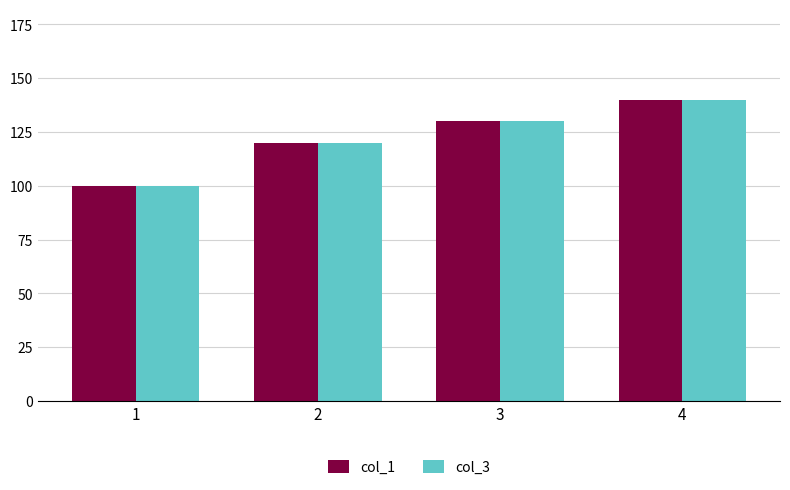

Read the col_3 value at 3, to the nearest 10.

130